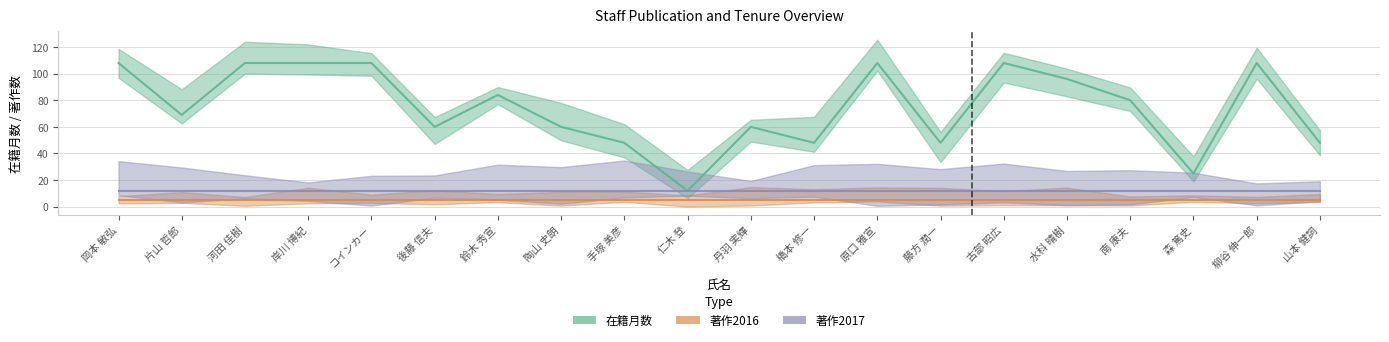

What is the label of the 14th point from the left?

藤方 潤一